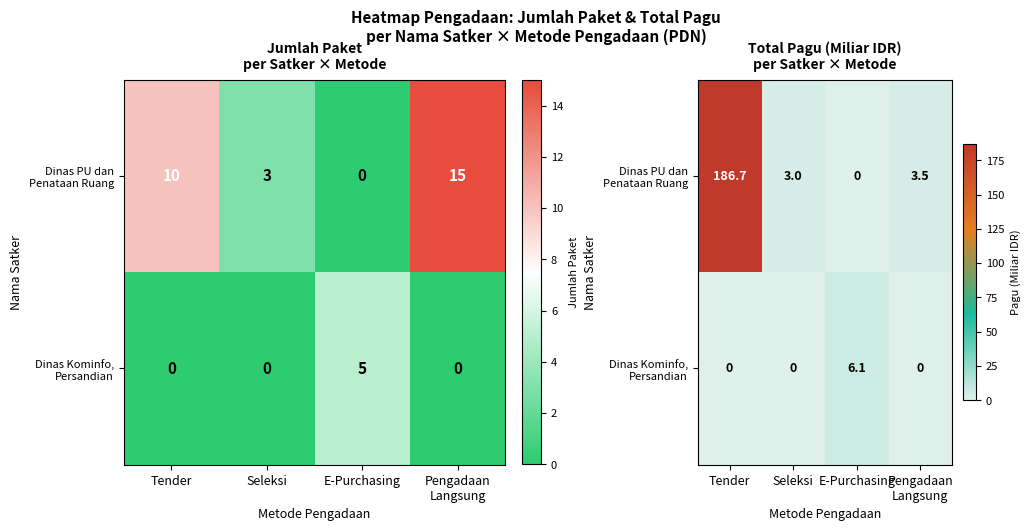

Is the value of Dinas Kominfo, Persandian at E-Purchasing greater than the value of Dinas PU dan Penataan Ruang at E-Purchasing?

Yes